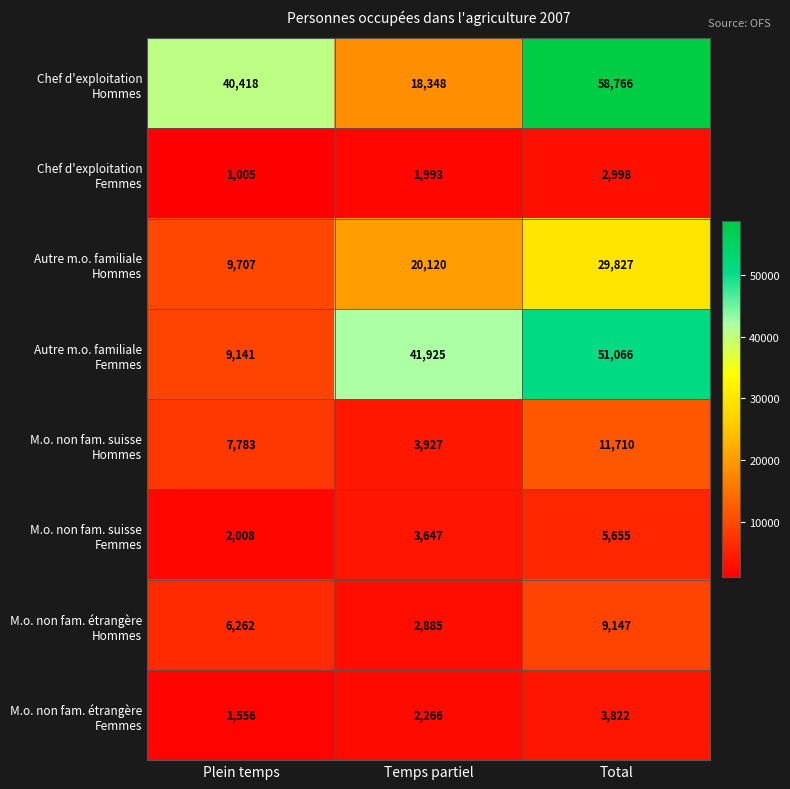

Which category has the lowest value across all series?

Plein temps